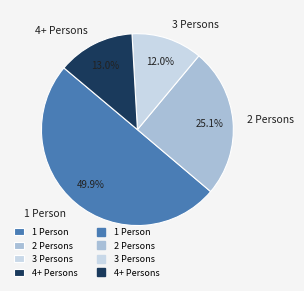

How many slices are in this pie chart?

4